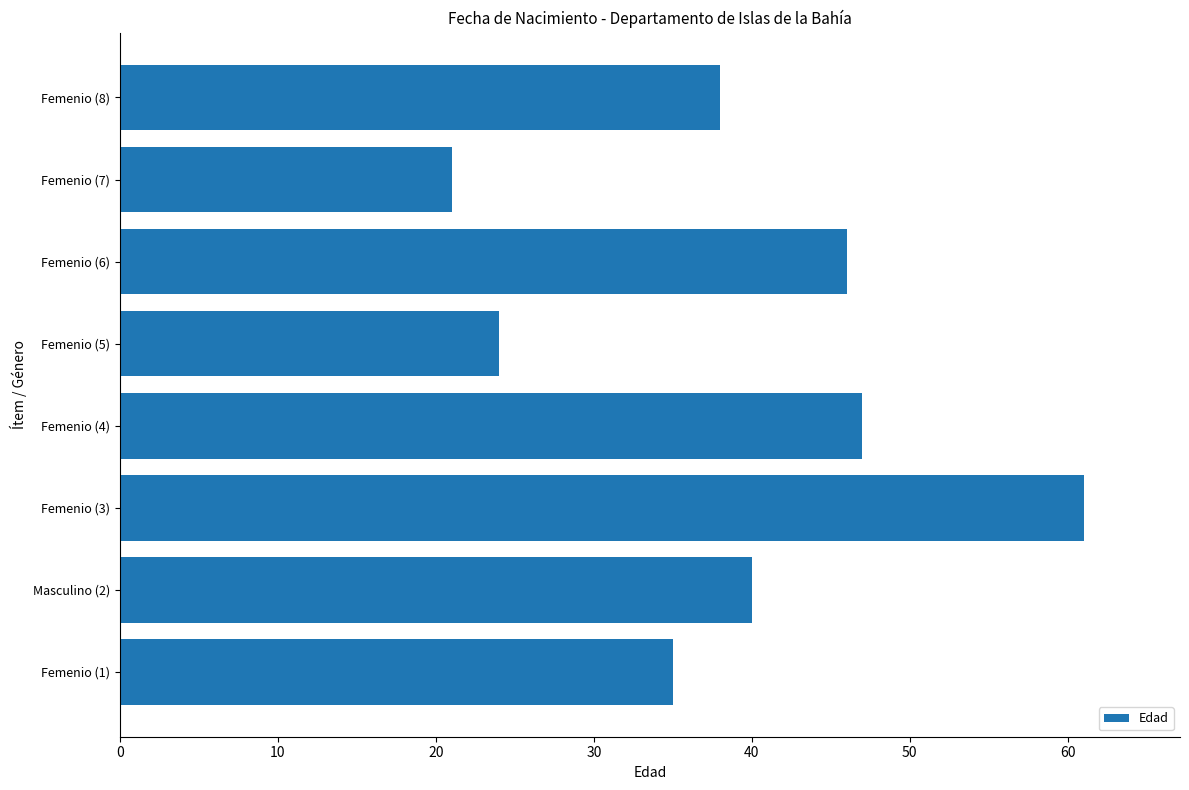

Is it true that the value at Femenio (7) is 31?

False